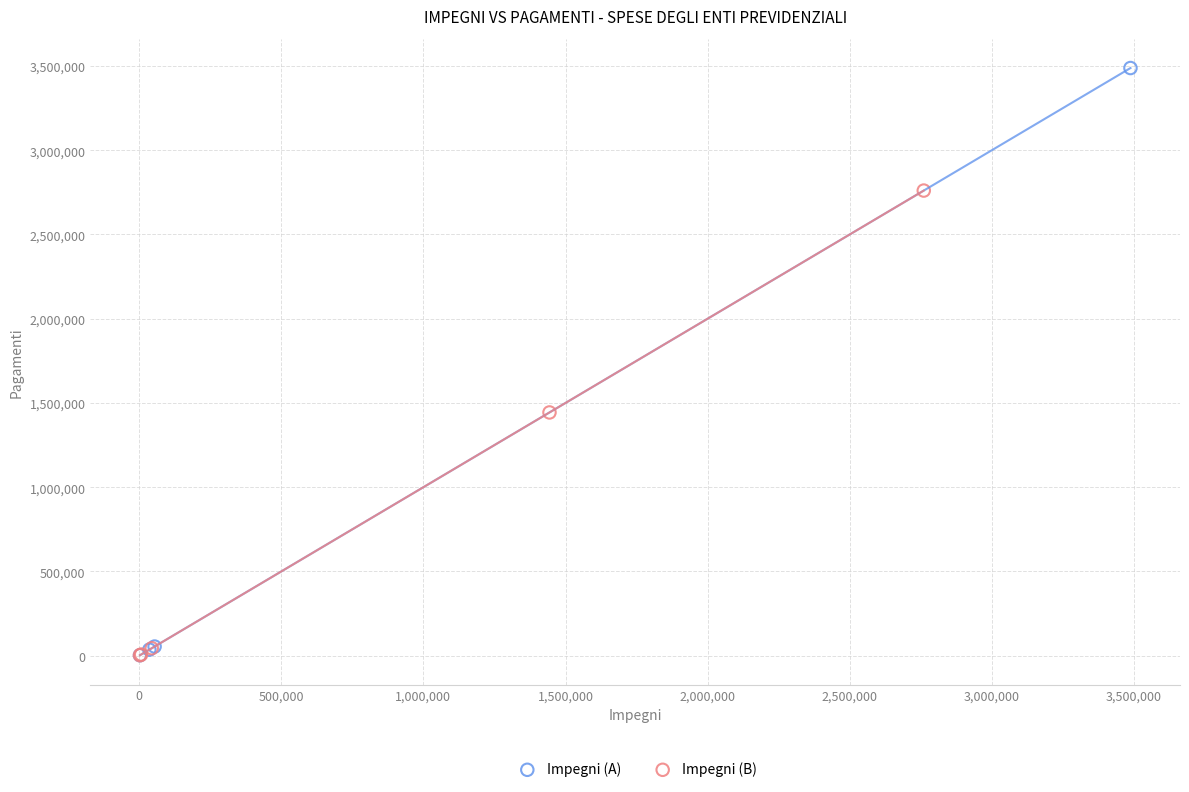

Which series reaches the maximum Y coordinate?

Impegni (A)